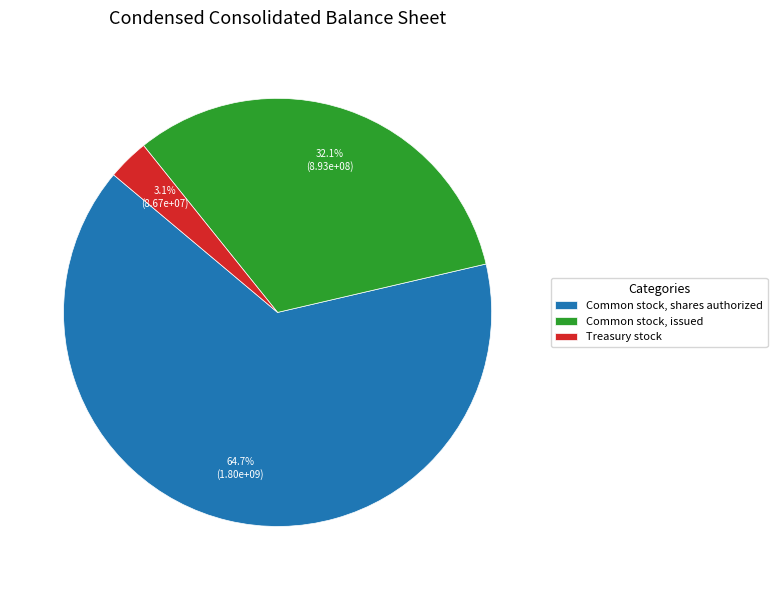

Does Common stock, issued account for over 50% of the chart?

No